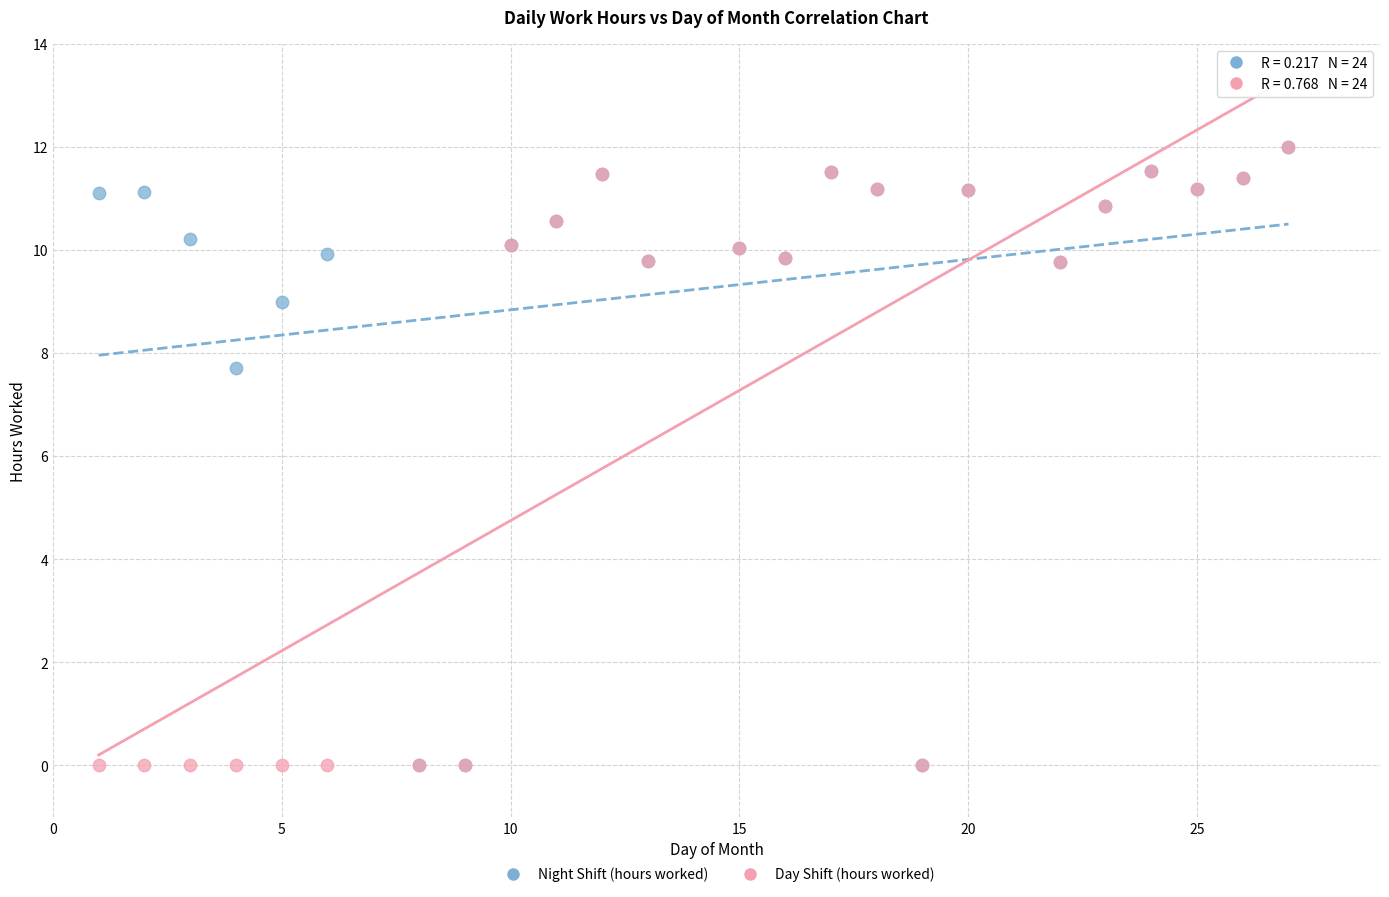

Across all series, what Y value is closest to 6?

7.7